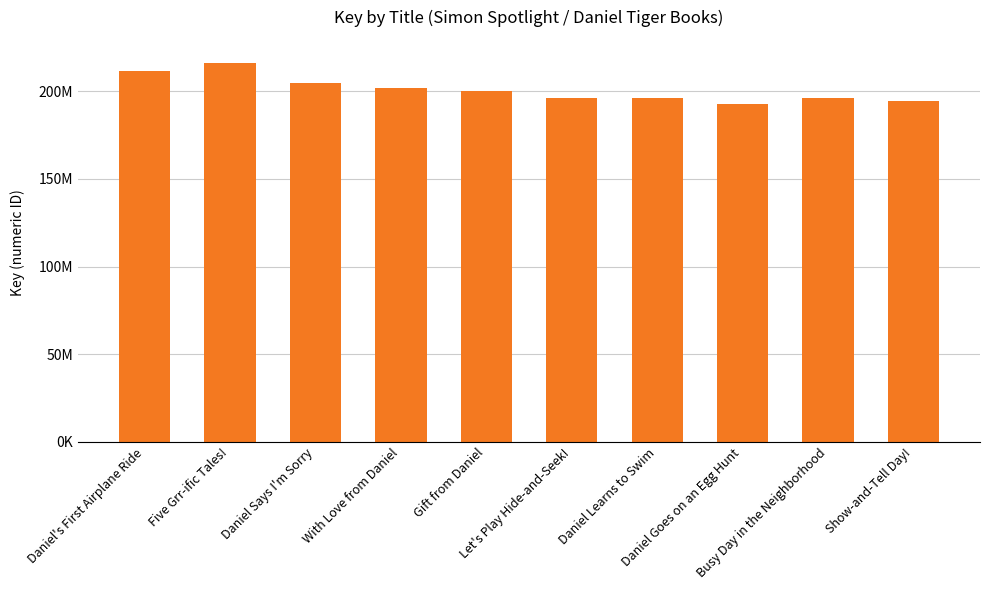

What is the label of the 8th bar from the right?

Daniel Says I'm Sorry